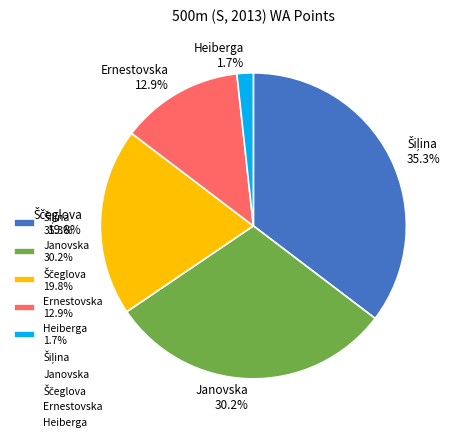

What is the total percentage of Janovska 30.2% and Ernestovska 12.9%?

43.1%